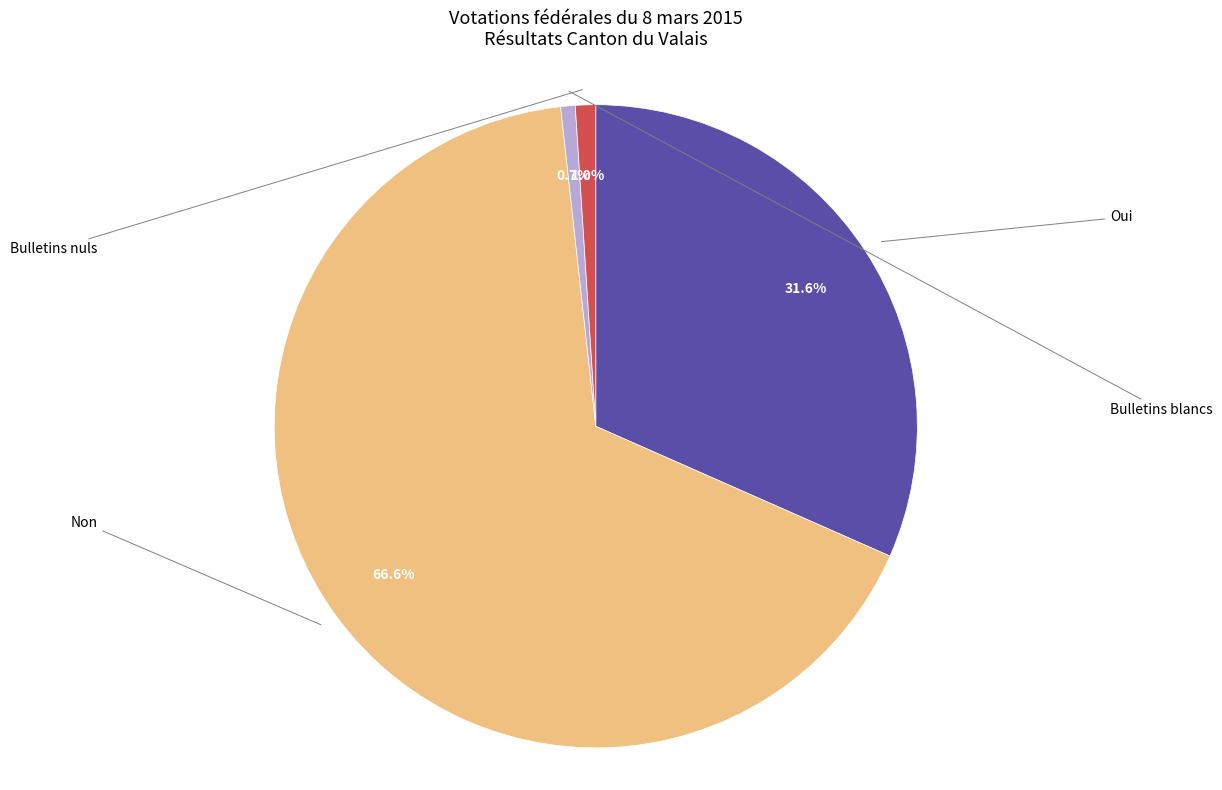

Does Oui represent more than half of the total?

No